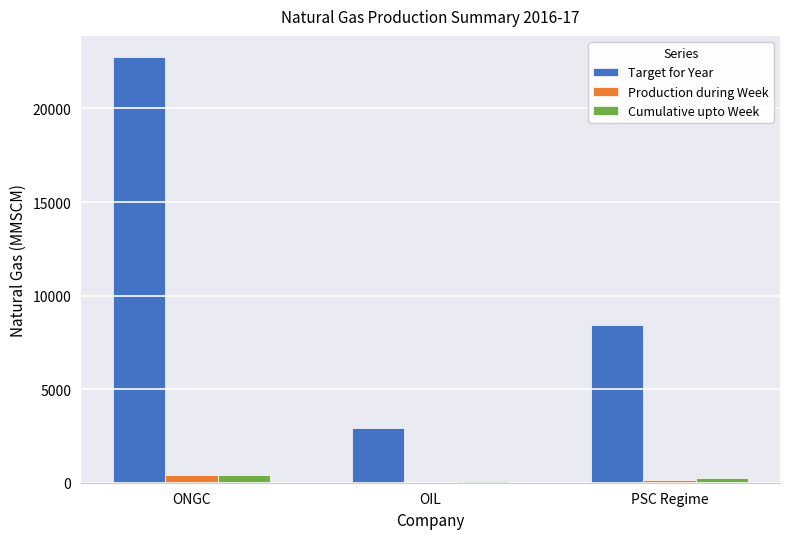

What is the maximum value shown in the chart?

22743.4